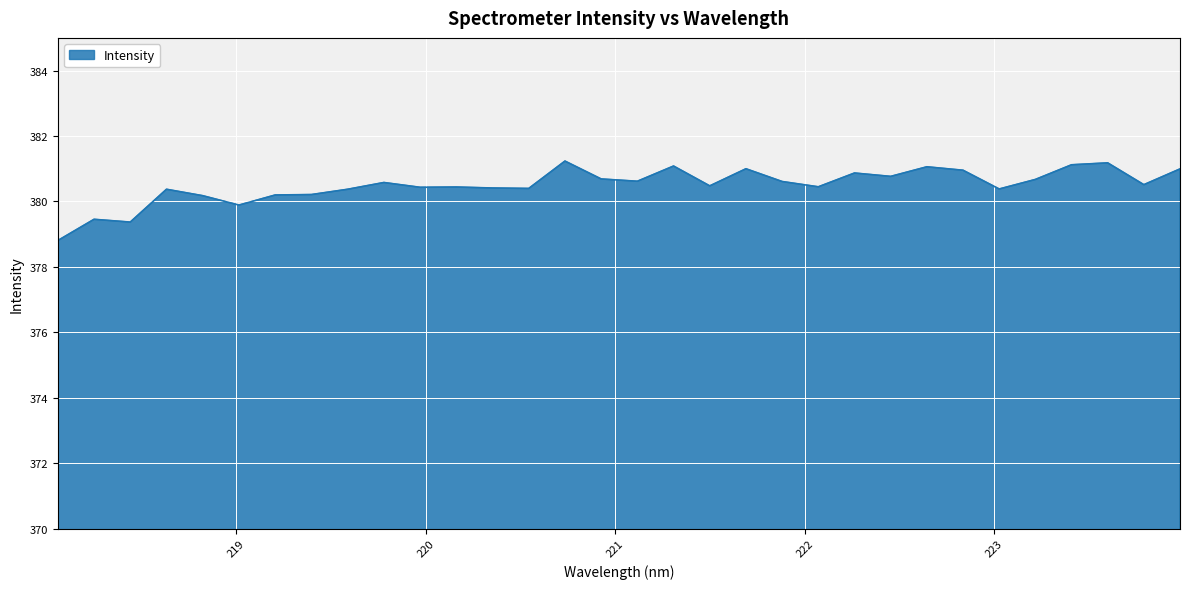

What is the smallest value displayed?

378.8